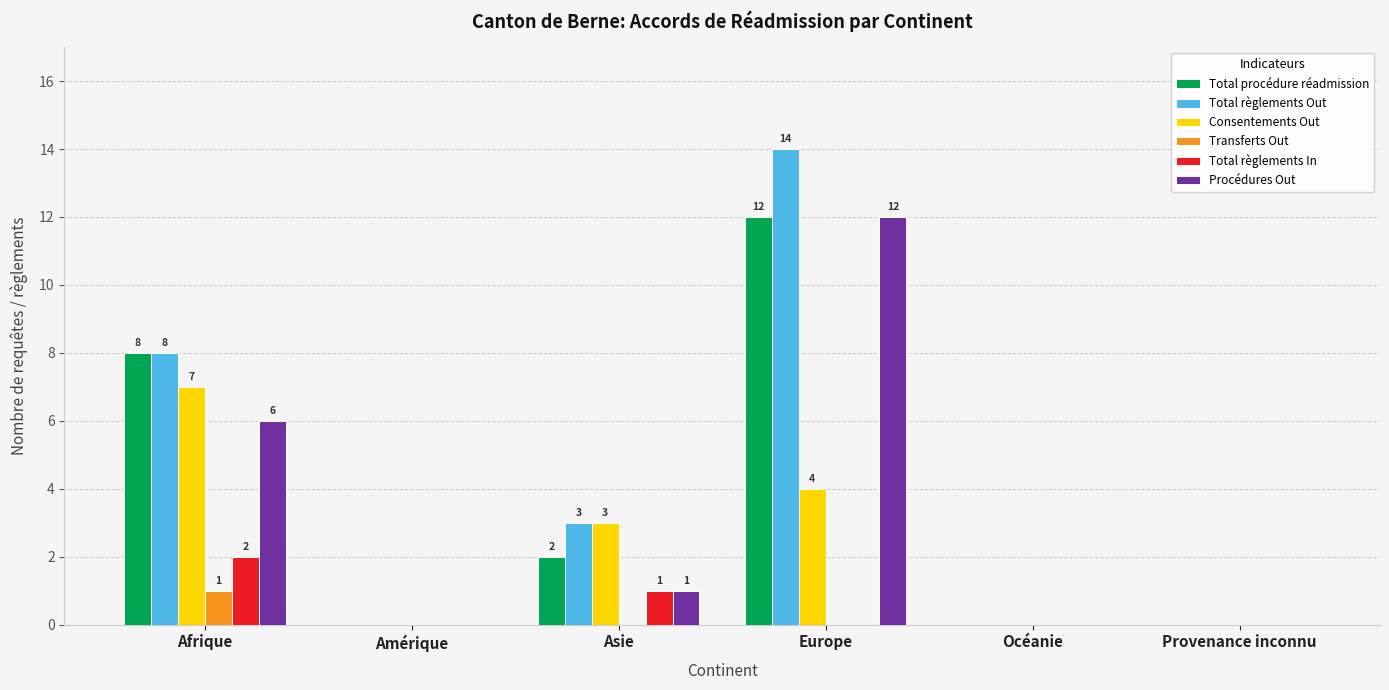

Is it true that Total règlements In equals 2 at Asie?

False